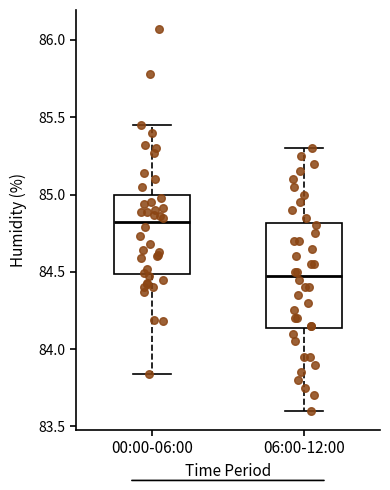

Where does the median line of the box for 06:00-12:00 sit on the y-axis? The values are not printed on the chart, so give them approximately, as read against the axis.

84.50